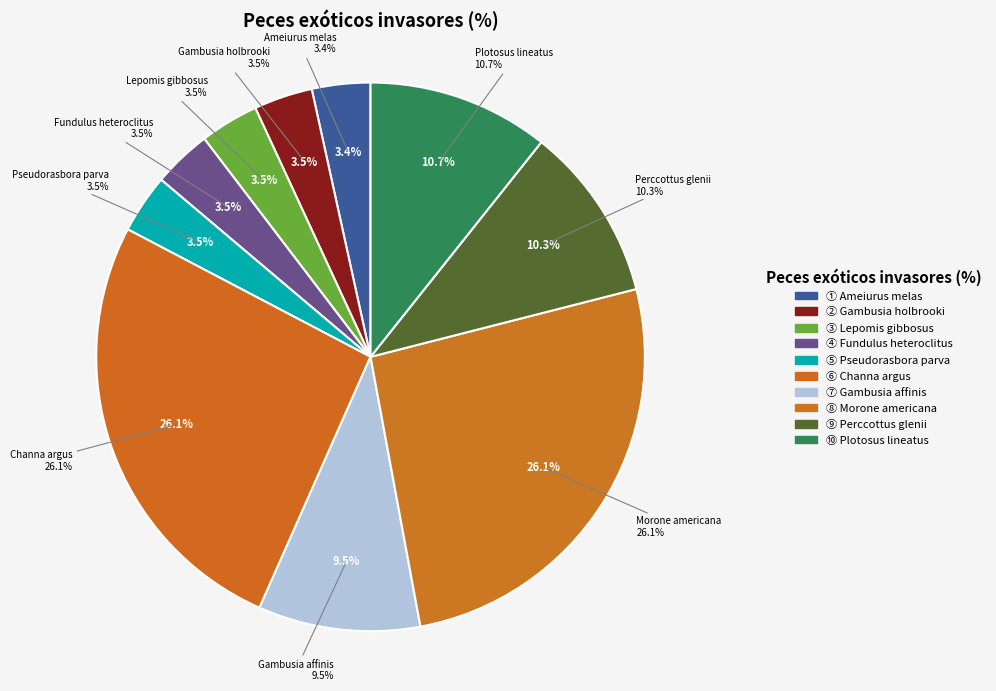

To the nearest percent, what is the difference between the Perccottus glenii and Ameiurus melas slice percentages?

7%